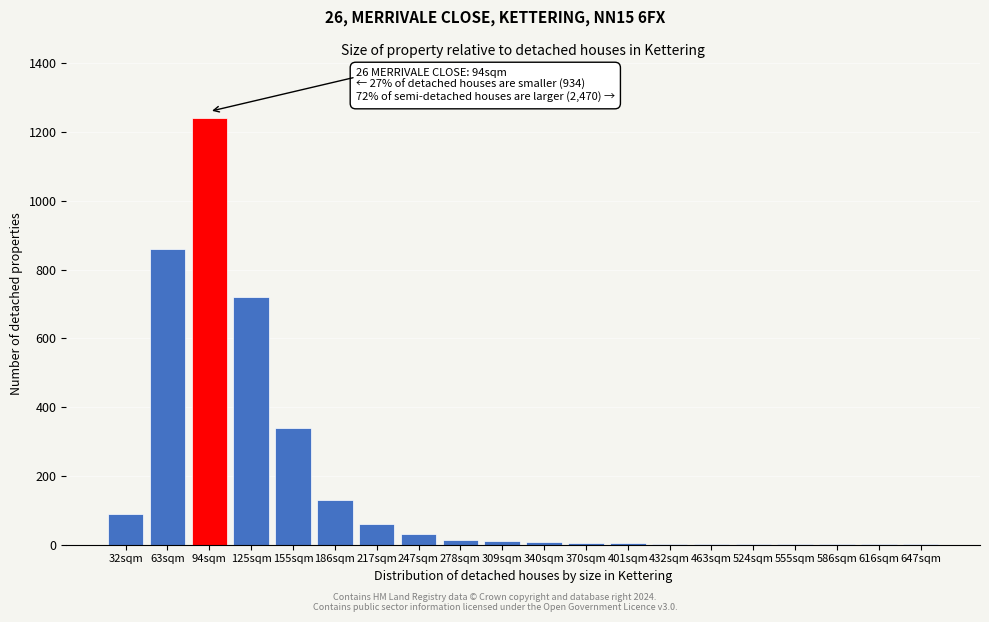

At which label is the value closest to 620?

125sqm